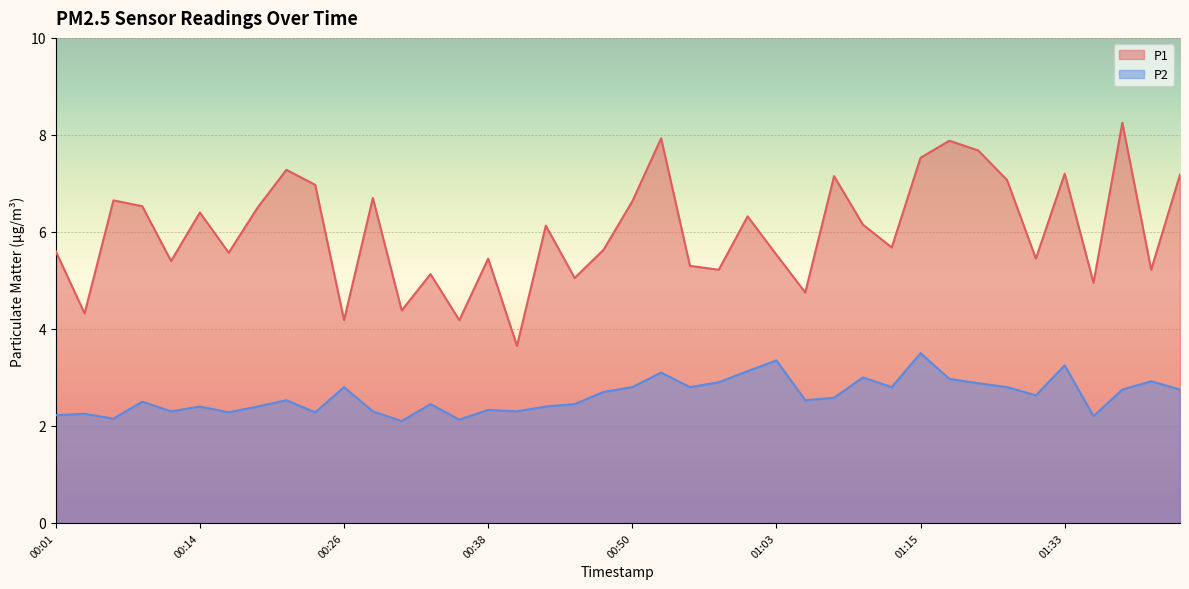

How many lines are shown in the chart?

2